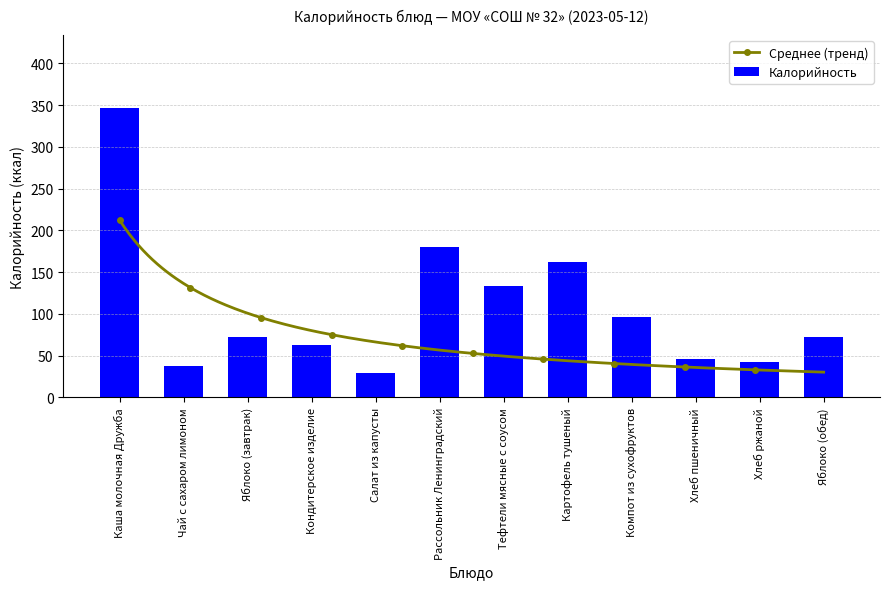

Reading left to right, what are all the values shown in this chart?

Каша молочная Дружба=347	Чай с сахаром лимоном=38	Яблоко (завтрак)=72	Кондитерское изделие=63	Салат из капусты=29	Рассольник Ленинградский=180	Тефтели мясные с соусом=133	Картофель тушеный=162	Компот из сухофруктов=96	Хлеб пшеничный=46	Хлеб ржаной=42	Яблоко (обед)=72